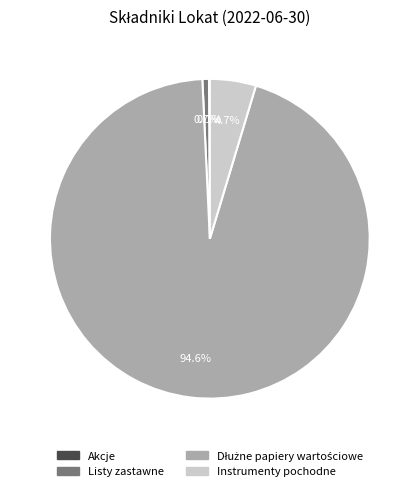

Is there a majority slice in this chart?

Yes